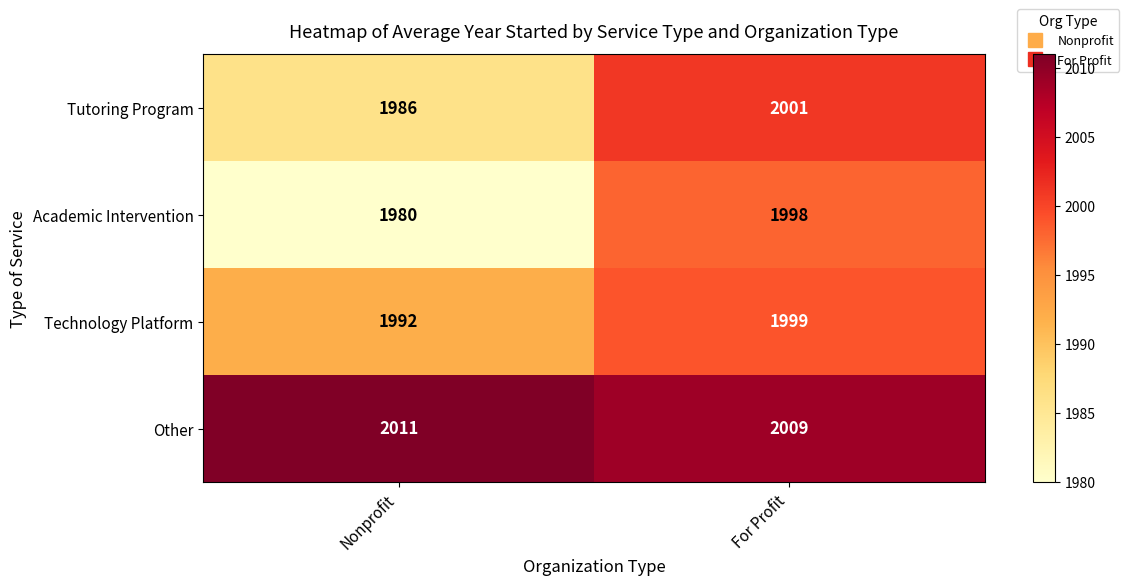

At which label is Technology Platform closest to 1995?

Nonprofit